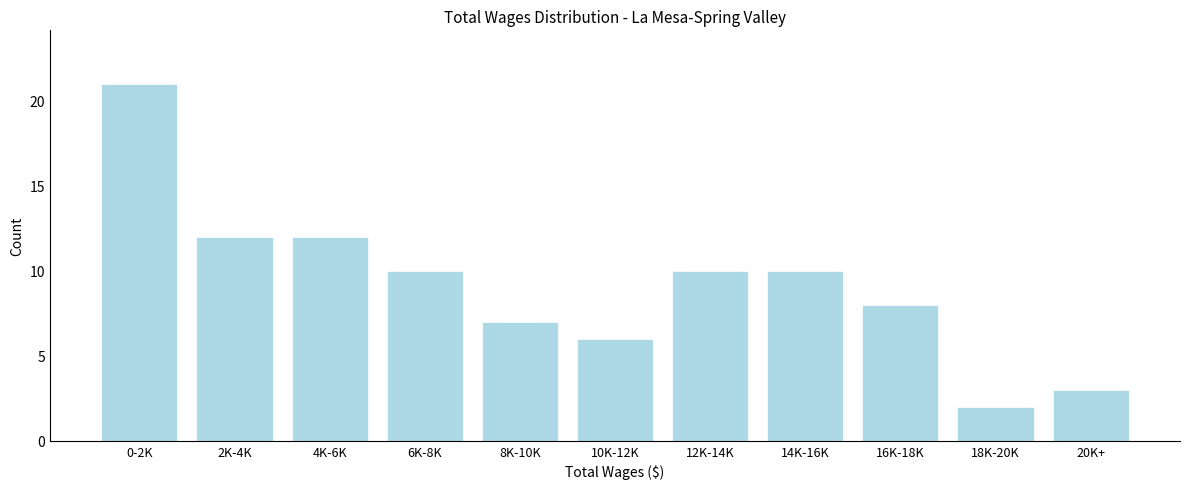

Reading left to right, what are all the values shown in this chart?

0-2K=21	2K-4K=12	4K-6K=12	6K-8K=10	8K-10K=7	10K-12K=6	12K-14K=10	14K-16K=10	16K-18K=8	18K-20K=2	20K+=3